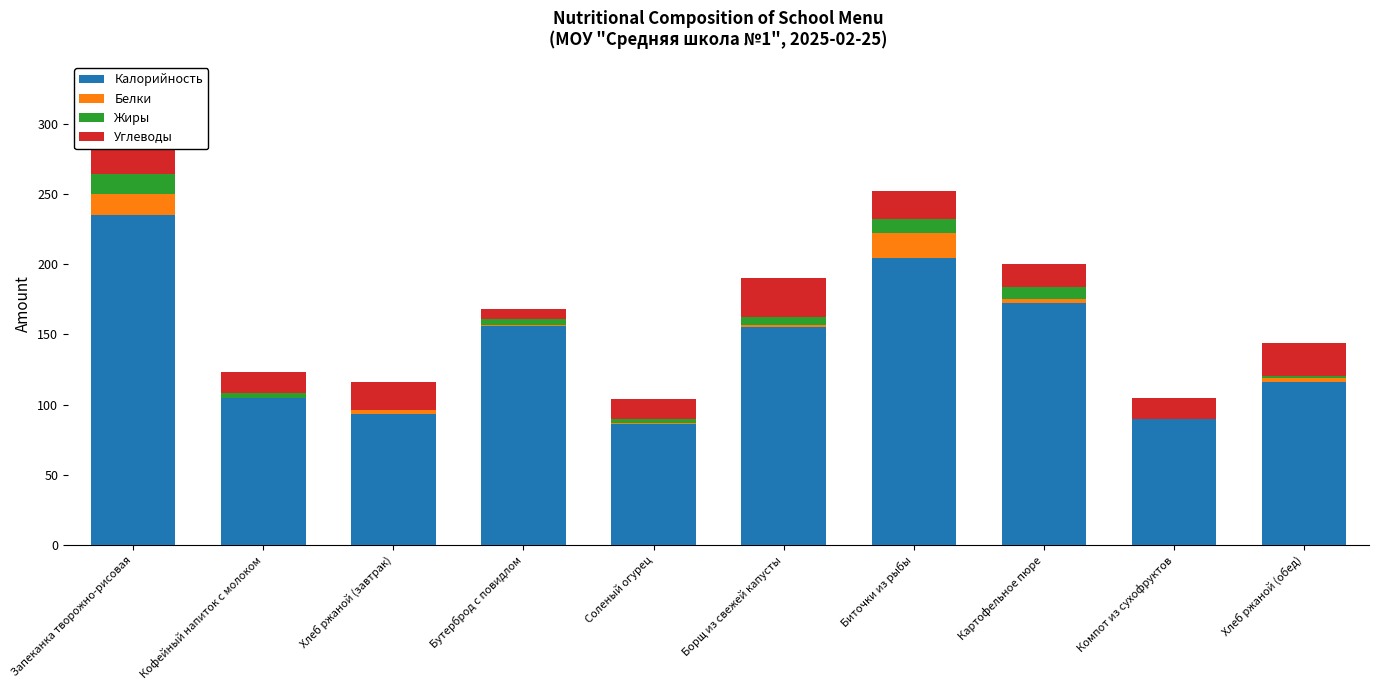

Reading left to right, transcribe all the data shown in this chart.

Калорийность: Запеканка творожно-рисовая=235	Кофейный напиток с молоком=105	Хлеб ржаной (завтрак)=93	Бутерброд с повидлом=156	Соленый огурец=86	Борщ из свежей капусты=155	Биточки из рыбы=204	Картофельное пюре=172	Компот из сухофруктов=90	Хлеб ржаной (обед)=116
Белки: Запеканка творожно-рисовая=15	Кофейный напиток с молоком=0	Хлеб ржаной (завтрак)=3	Бутерброд с повидлом=1	Соленый огурец=1	Борщ из свежей капусты=2	Биточки из рыбы=18	Картофельное пюре=3	Компот из сухофруктов=0	Хлеб ржаной (обед)=3
Жиры: Запеканка творожно-рисовая=14	Кофейный напиток с молоком=3	Хлеб ржаной (завтрак)=0	Бутерброд с повидлом=4	Соленый огурец=3	Борщ из свежей капусты=5	Биточки из рыбы=10	Картофельное пюре=9	Компот из сухофруктов=0	Хлеб ржаной (обед)=1
Углеводы: Запеканка творожно-рисовая=43	Кофейный напиток с молоком=15	Хлеб ржаной (завтрак)=20	Бутерброд с повидлом=7	Соленый огурец=14	Борщ из свежей капусты=28	Биточки из рыбы=20	Картофельное пюре=16	Компот из сухофруктов=15	Хлеб ржаной (обед)=24